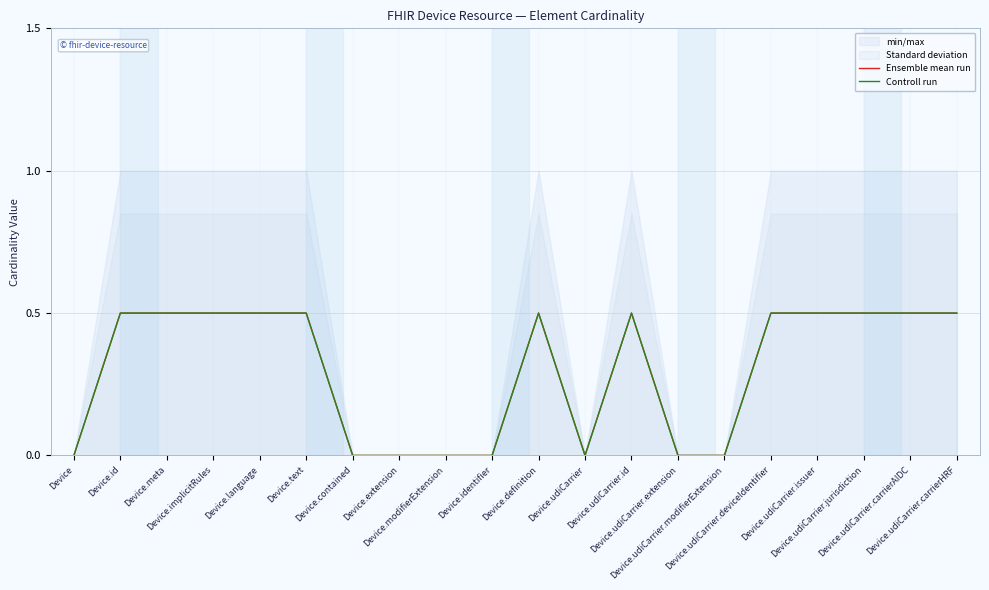

List the series in order of their peak value, lowest first.

Ensemble mean run, Controll run